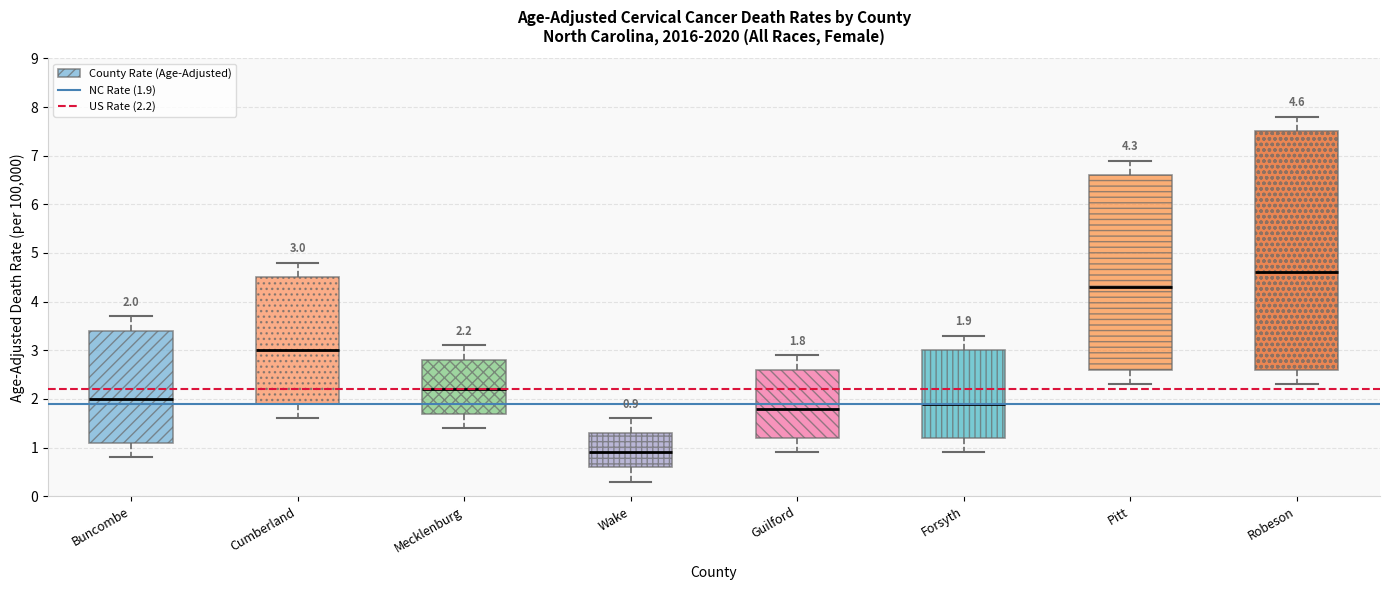

Which box has the lowest median line?

Wake